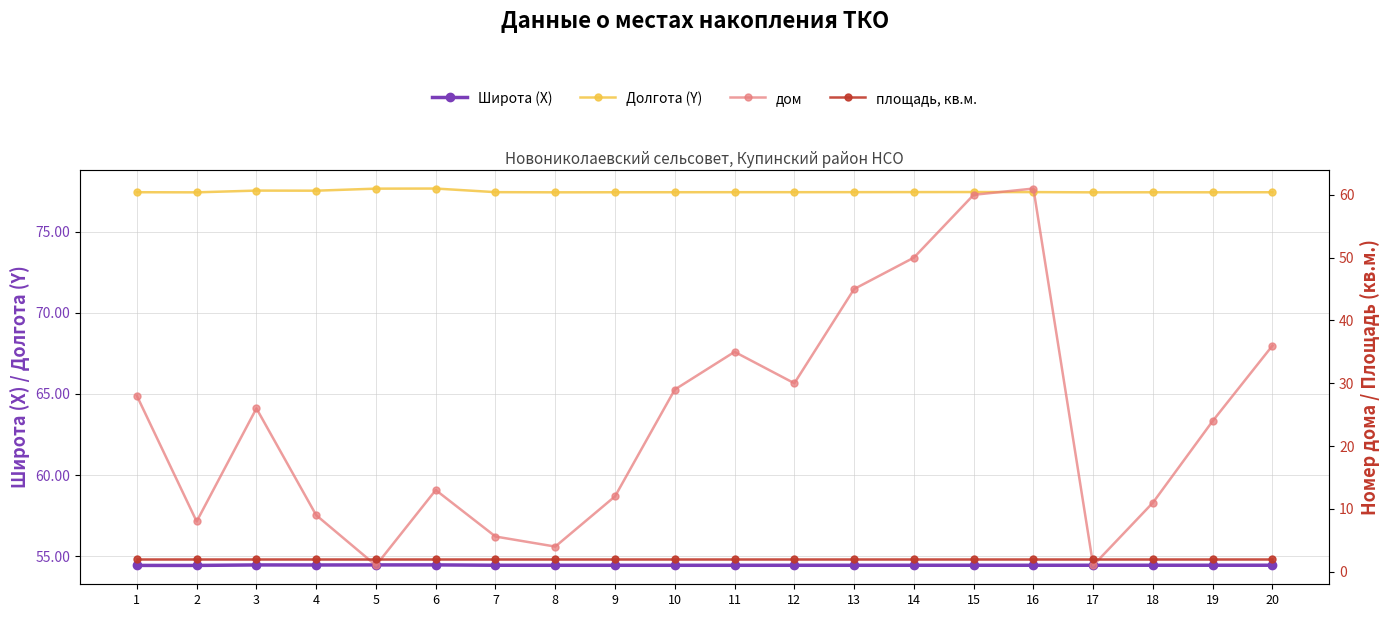

Reading right to left, list all the values displayed in this chart.

Широта (X): 20=54.4	19=54.4	18=54.4	17=54.4	16=54.4	15=54.4	14=54.4	13=54.4	12=54.4	11=54.4	10=54.4	9=54.4	8=54.4	7=54.4	6=54.5	5=54.5	4=54.5	3=54.5	2=54.4	1=54.4
Долгота (Y): 20=77.4	19=77.4	18=77.4	17=77.4	16=77.4	15=77.4	14=77.4	13=77.4	12=77.4	11=77.4	10=77.4	9=77.4	8=77.4	7=77.4	6=77.7	5=77.7	4=77.5	3=77.5	2=77.4	1=77.4
дом: 20=36.0	19=24.0	18=11.0	17=1.0	16=61.0	15=60.0	14=50.0	13=45.0	12=30.0	11=35.0	10=29.0	9=12.0	8=4.0	7=5.6	6=13.0	5=1.0	4=9.0	3=26.0	2=8.0	1=28.0
площадь, кв.м.: 20=2.0	19=2.0	18=2.0	17=2.0	16=2.0	15=2.0	14=2.0	13=2.0	12=2.0	11=2.0	10=2.0	9=2.0	8=2.0	7=2.0	6=2.0	5=2.0	4=2.0	3=2.0	2=2.0	1=2.0